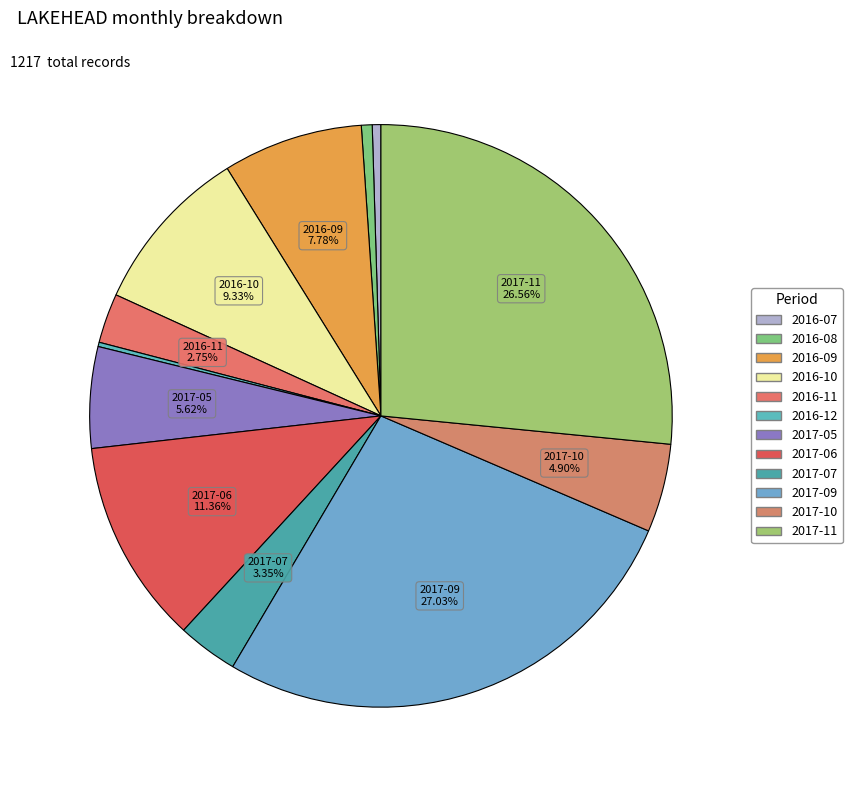

What is the smallest slice in the pie chart?

2016-12